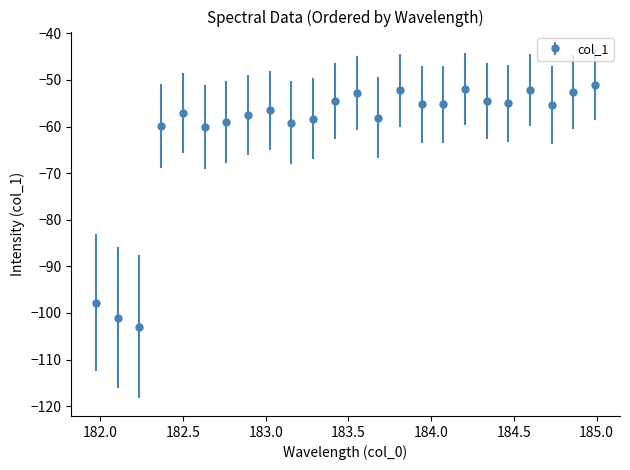

True or false: the data has more than 0 interior local peaks.

True